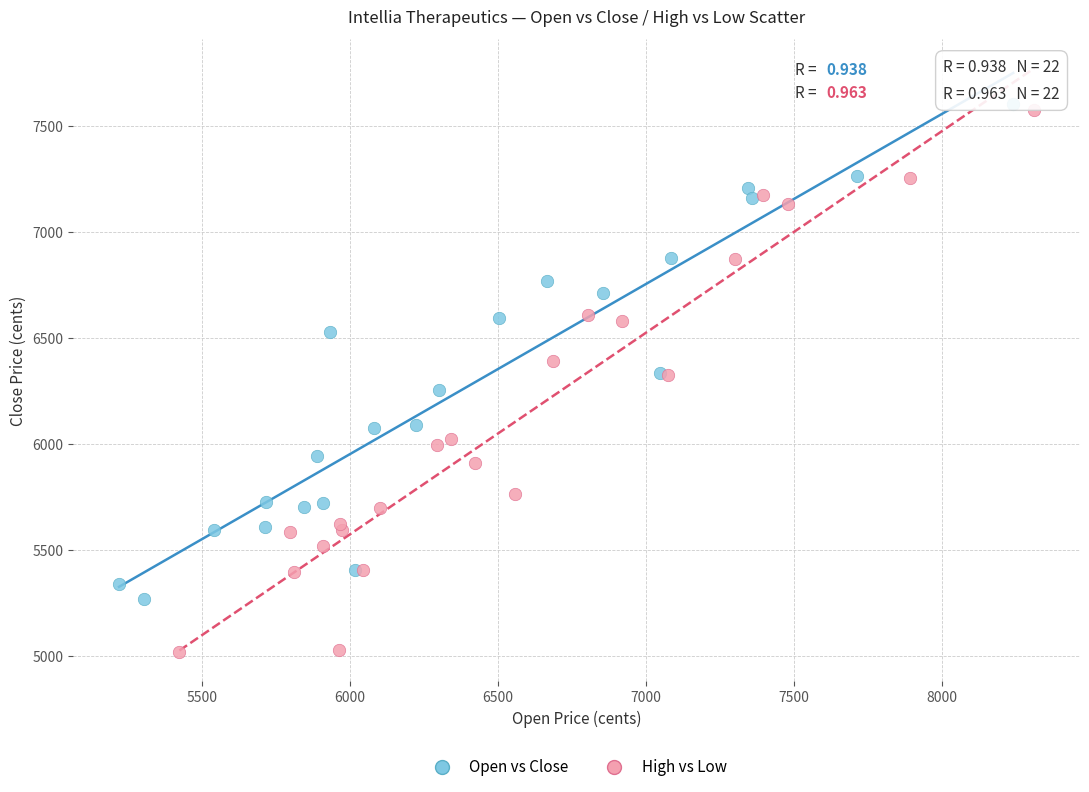

Which series has the largest Y range (max minus min)?

High vs Low